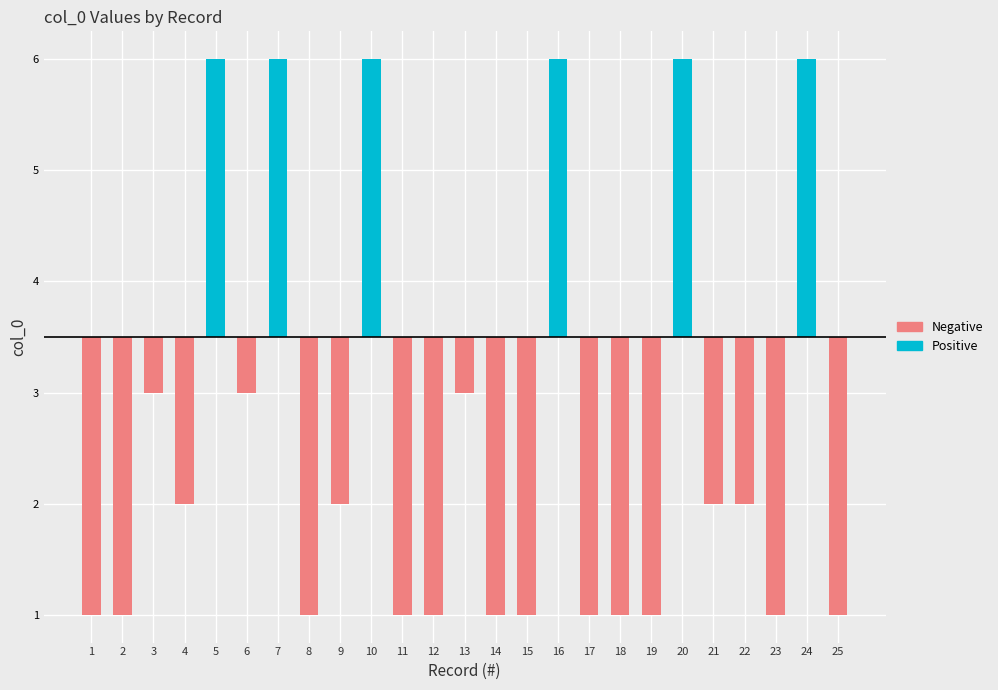

Is it true that Negative equals -2.5 at 11?

True